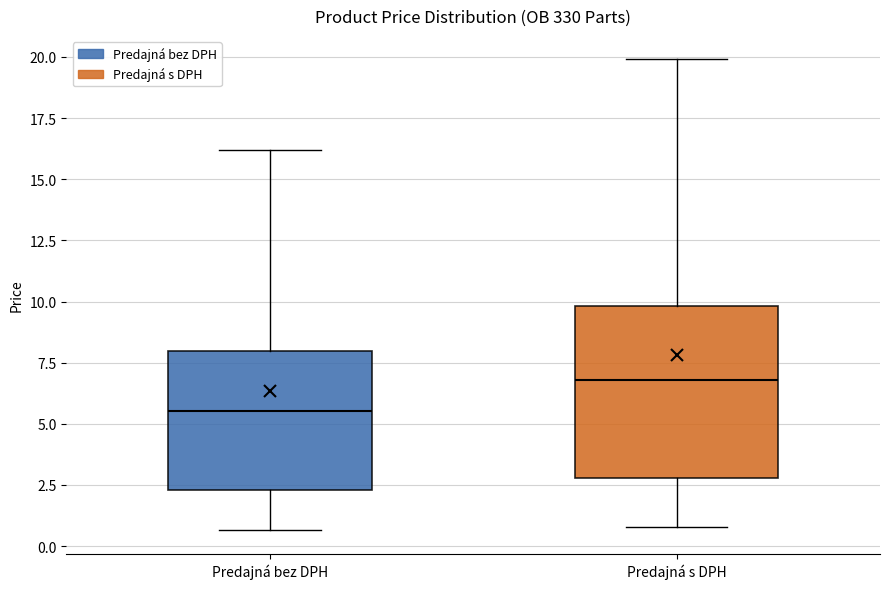

Reading left to right, transcribe this box plot: for each box, give where its median line is, the range the box spans, and where its two whiskers end, as read against the y-axis. The values are not printed on the chart, so give them approximately, as read against the axis.

Predajná bez DPH: median 5.5, box 2.5 to 8.0, whiskers 0.5 to 16.0
Predajná s DPH: median 7.0, box 3.0 to 10.0, whiskers 1.0 to 20.0